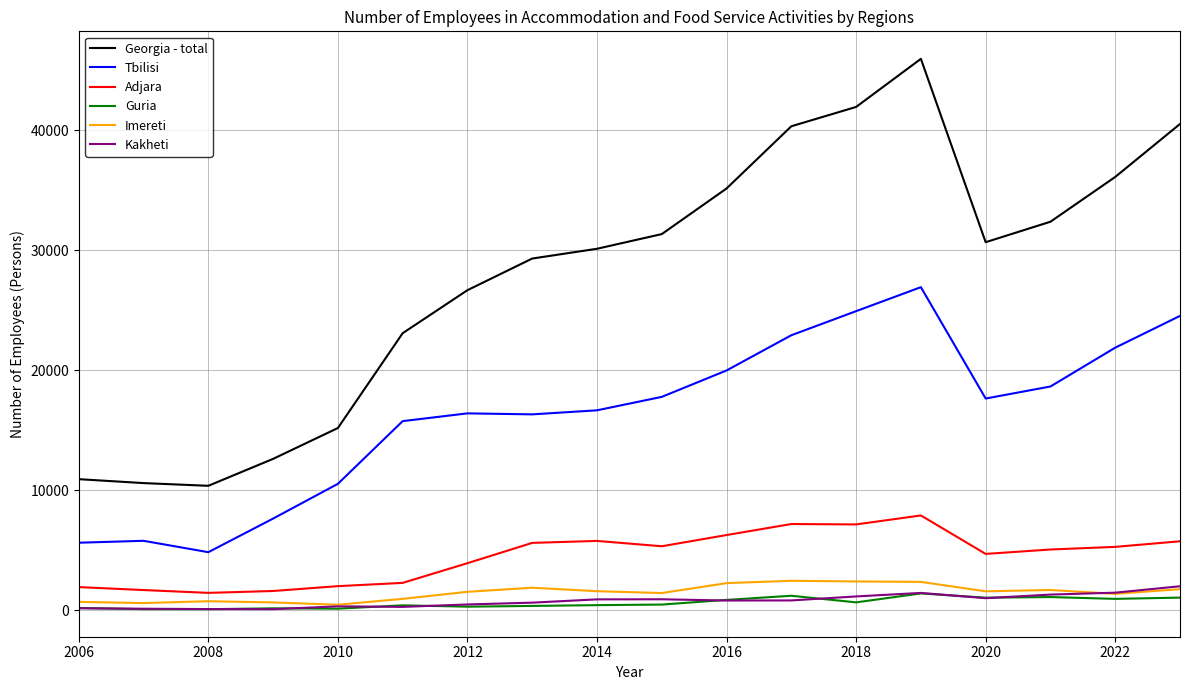

List the series in order of their peak value, highest first.

Georgia - total, Tbilisi, Adjara, Imereti, Kakheti, Guria